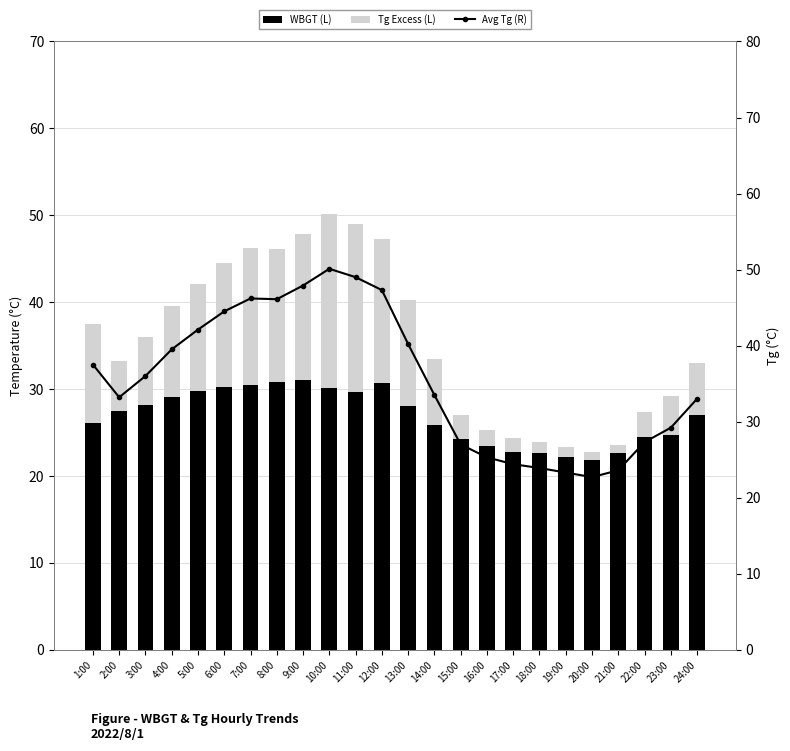

What is the difference between the second highest and second lowest values in the Avg Tg (R) series?

25.7